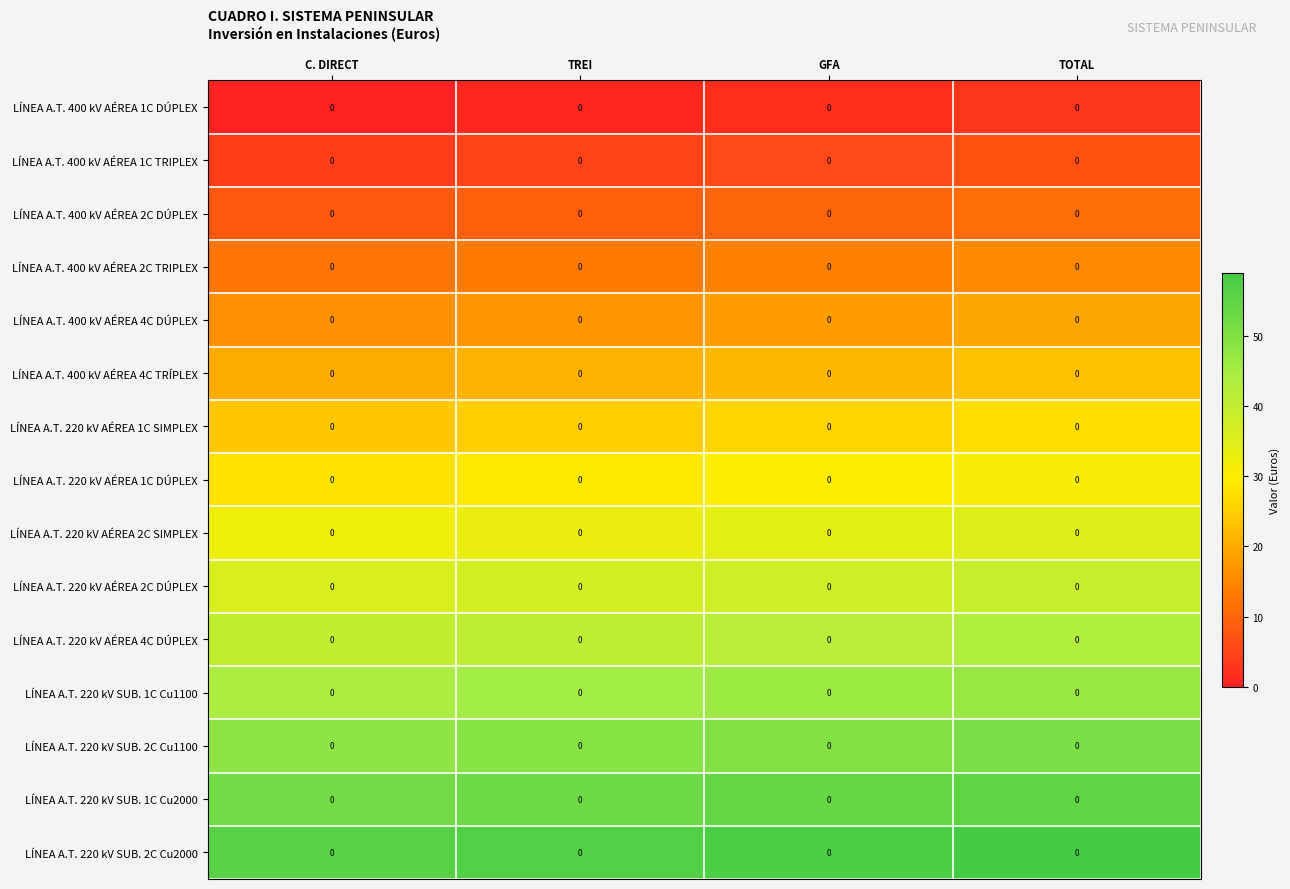

List the series in order of their peak value, lowest first.

LÍNEA A.T. 400 kV AÉREA 1C DÚPLEX, LÍNEA A.T. 400 kV AÉREA 1C TRIPLEX, LÍNEA A.T. 400 kV AÉREA 2C DÚPLEX, LÍNEA A.T. 400 kV AÉREA 2C TRIPLEX, LÍNEA A.T. 400 kV AÉREA 4C DÚPLEX, LÍNEA A.T. 400 kV AÉREA 4C TRÍPLEX, LÍNEA A.T. 220 kV AÉREA 1C SIMPLEX, LÍNEA A.T. 220 kV AÉREA 1C DÚPLEX, LÍNEA A.T. 220 kV AÉREA 2C SIMPLEX, LÍNEA A.T. 220 kV AÉREA 2C DÚPLEX, LÍNEA A.T. 220 kV AÉREA 4C DÚPLEX, LÍNEA A.T. 220 kV SUB. 1C Cu1100, LÍNEA A.T. 220 kV SUB. 2C Cu1100, LÍNEA A.T. 220 kV SUB. 1C Cu2000, LÍNEA A.T. 220 kV SUB. 2C Cu2000